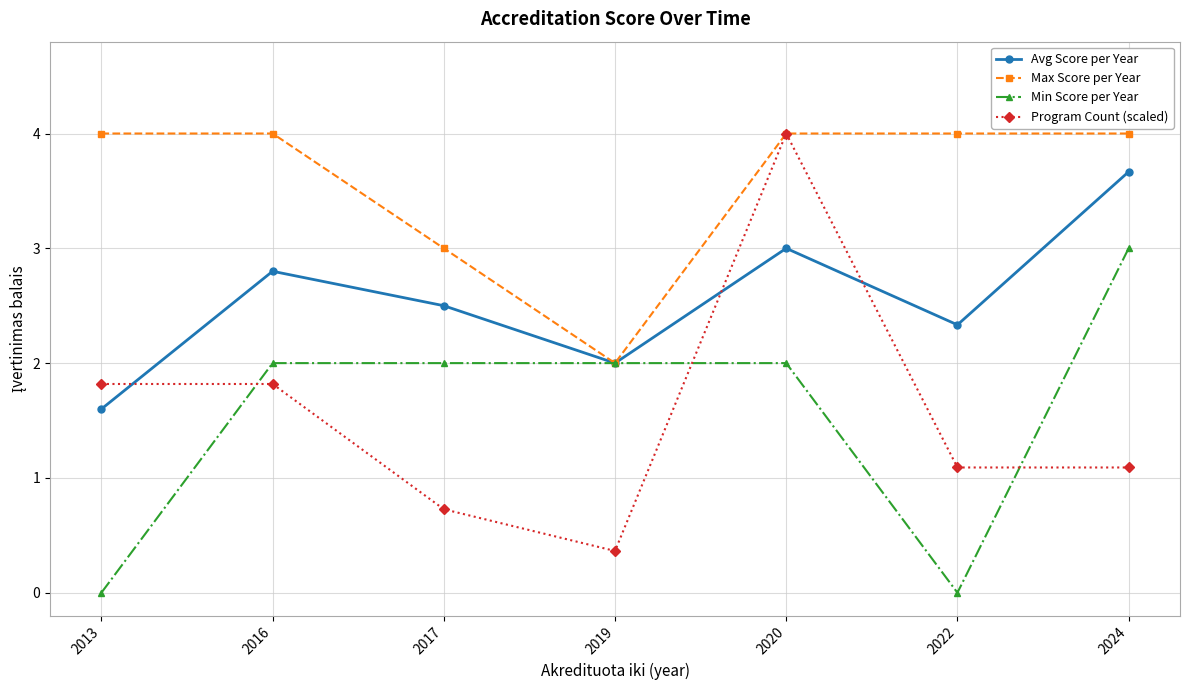

The value of Min Score per Year at 2020 is 3.0. True or false?

False